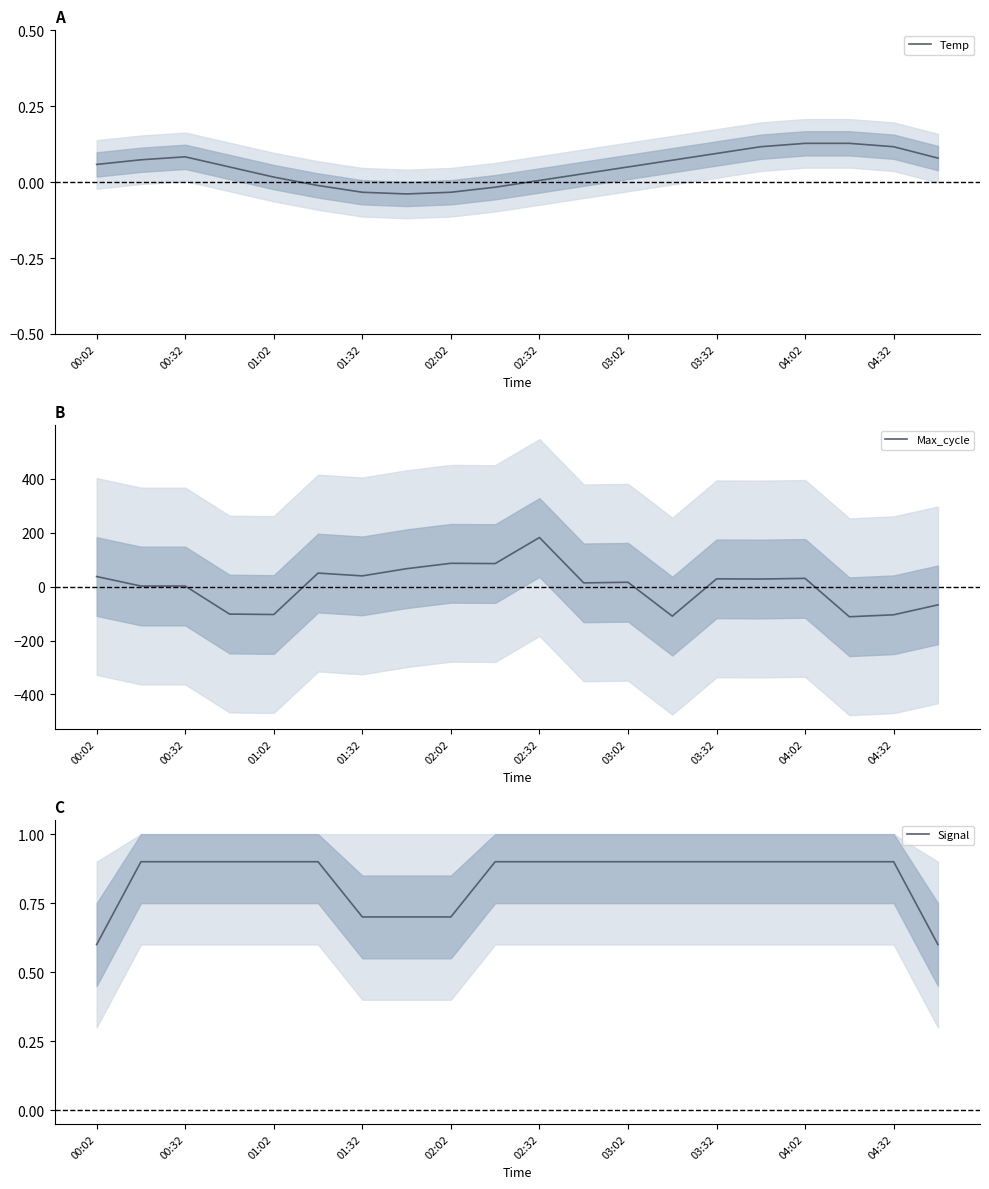

Is it true that Temp equals -0.1 at 02:02?

False